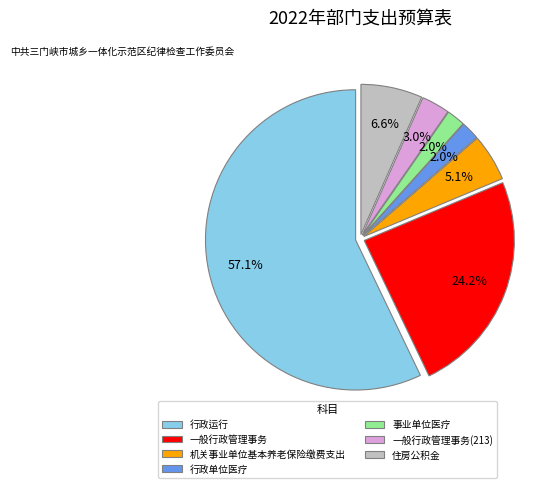

Which has a higher value, 机关事业单位基本养老保险缴费支出 or 一般行政管理事务?

一般行政管理事务